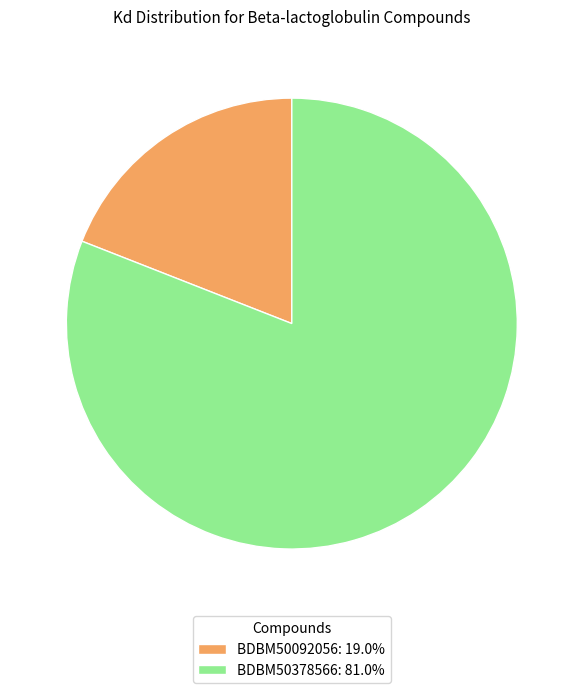

Count the number of slices in the pie.

2